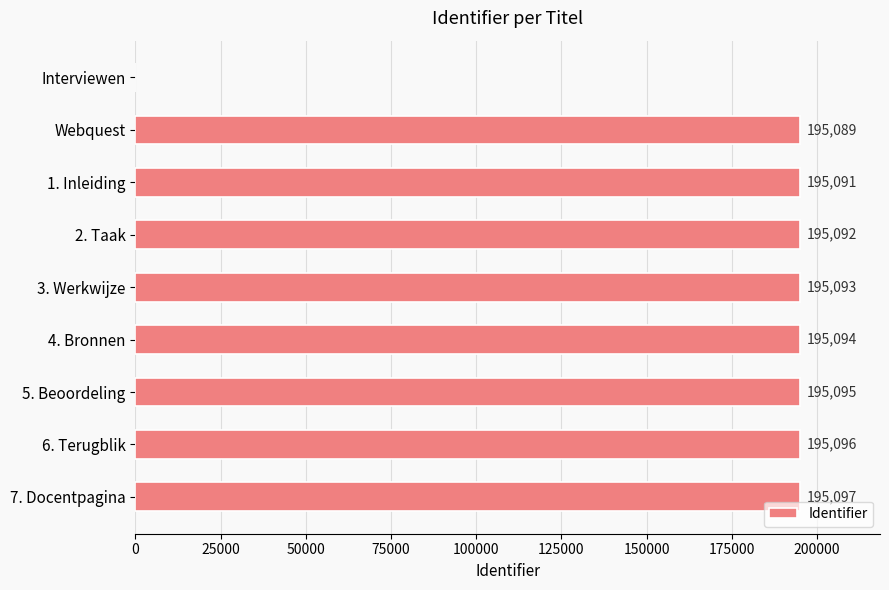

True or false: the data shows 54441 at 5. Beoordeling.

False